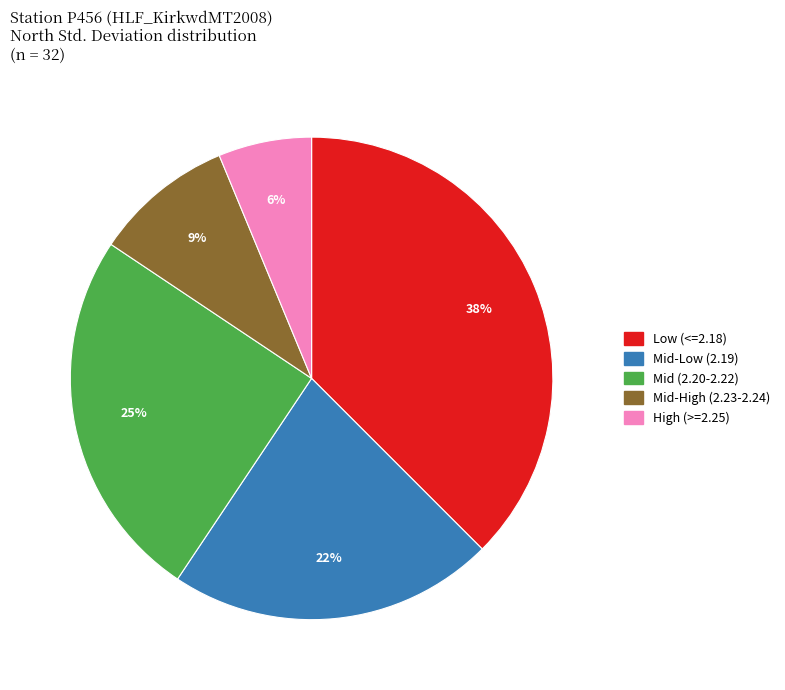

To the nearest percent, what is the average slice percentage?

20%